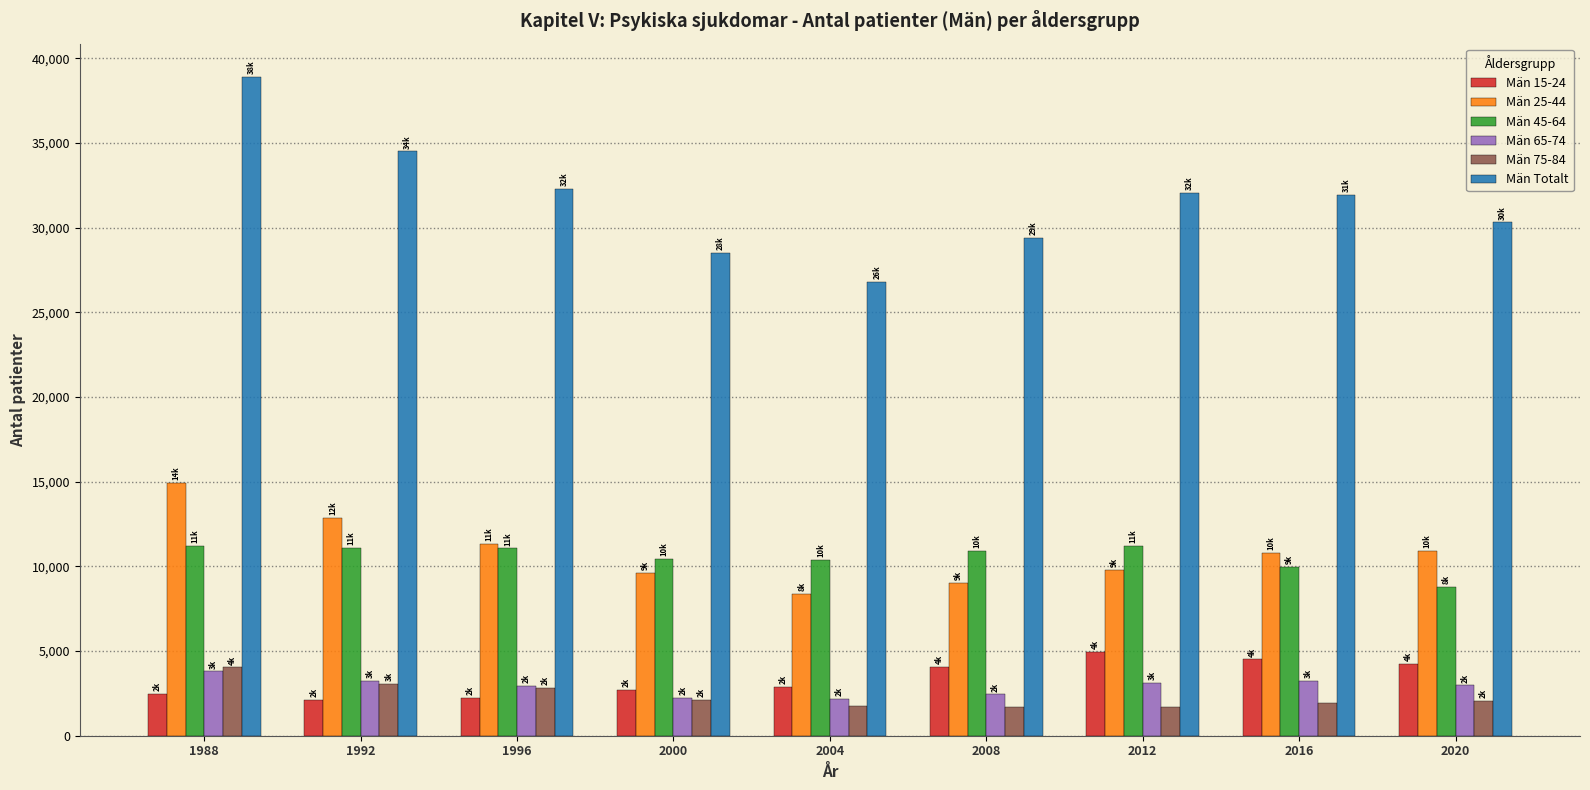

What is the total value across all series at 2012?

62833